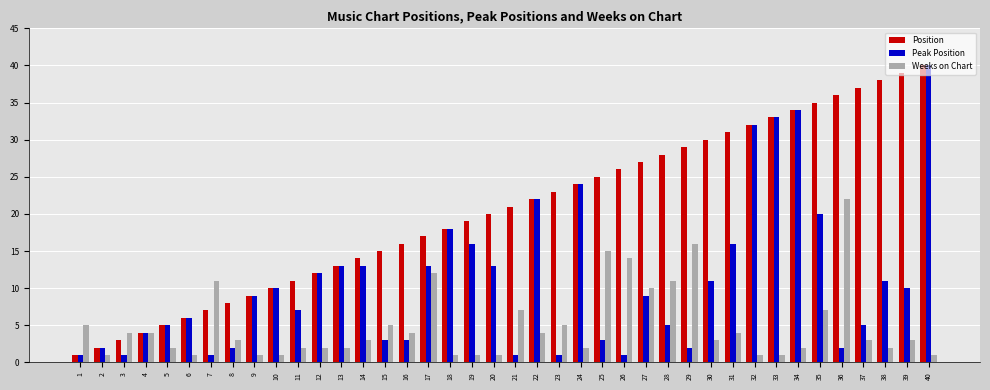

Rank the series at 37 from lowest to highest value.

Weeks on Chart, Peak Position, Position